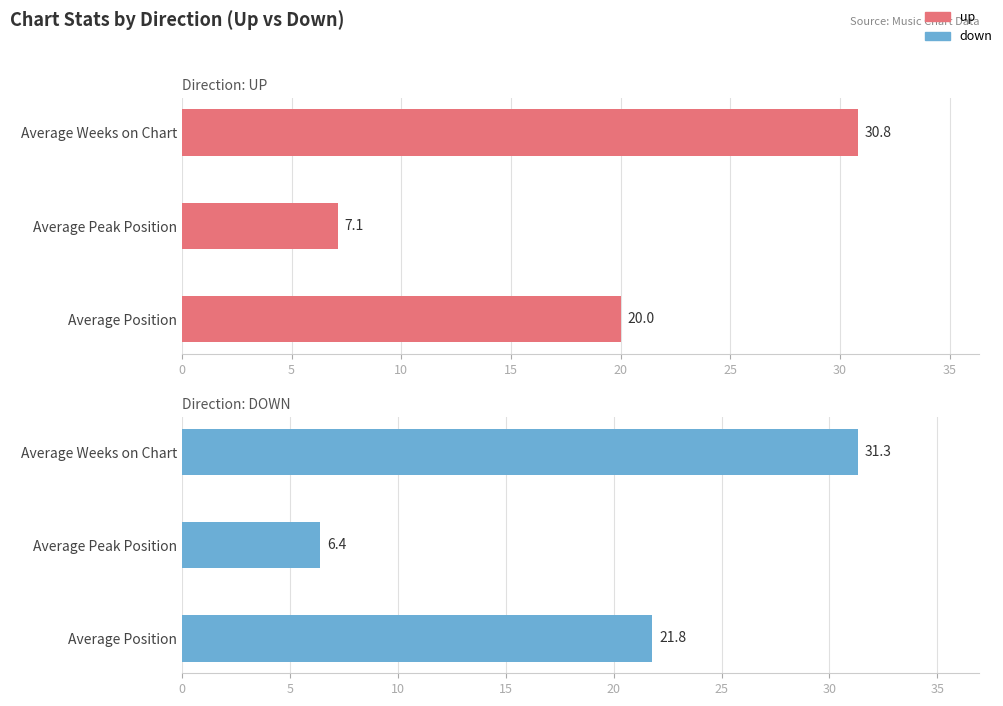

Rank the series by their average value, from highest to lowest.

down, up